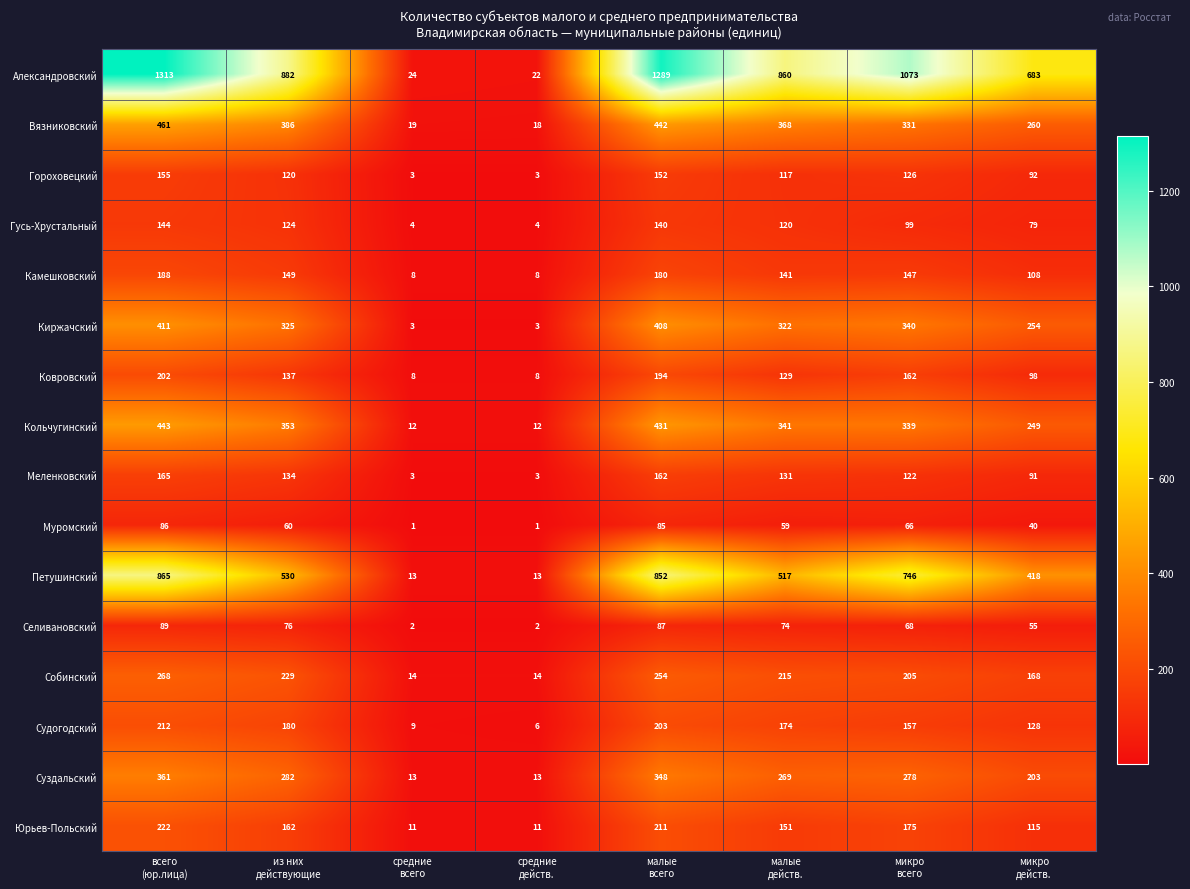

Which series has the largest total across all categories?

Александровский